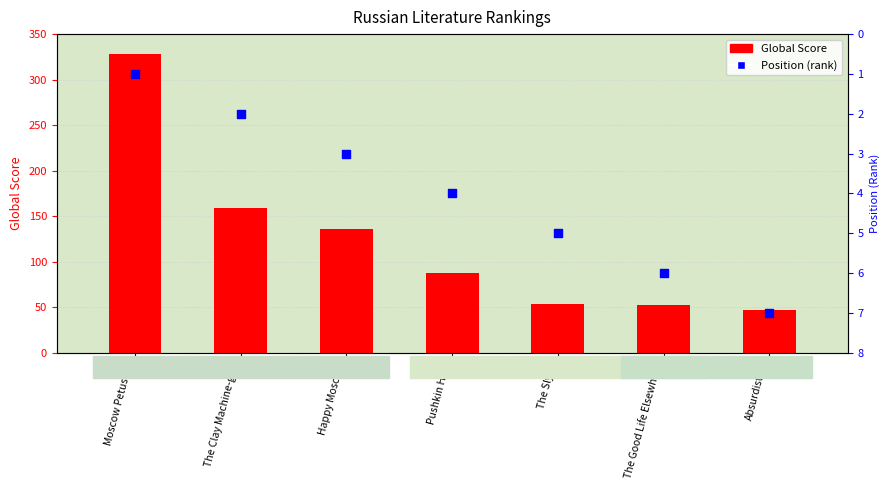

At which category is the sum across all series the highest?

Moscow Petushki